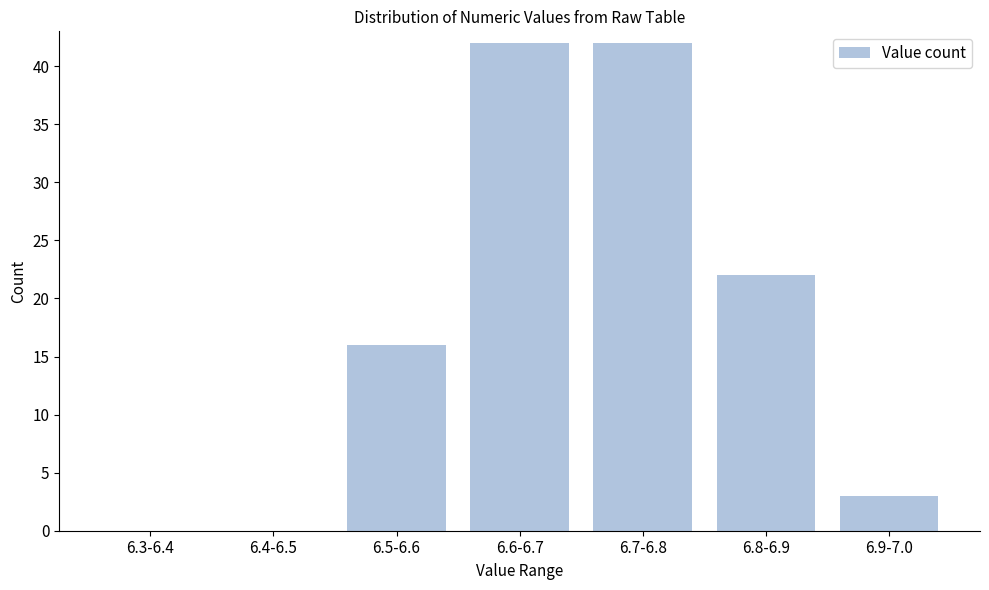

Reading left to right, transcribe all the data shown in this chart.

6.3-6.4=0	6.4-6.5=0	6.5-6.6=16	6.6-6.7=42	6.7-6.8=42	6.8-6.9=22	6.9-7.0=3